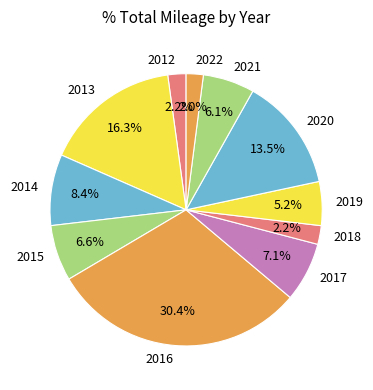

Which slice is the largest?

2016